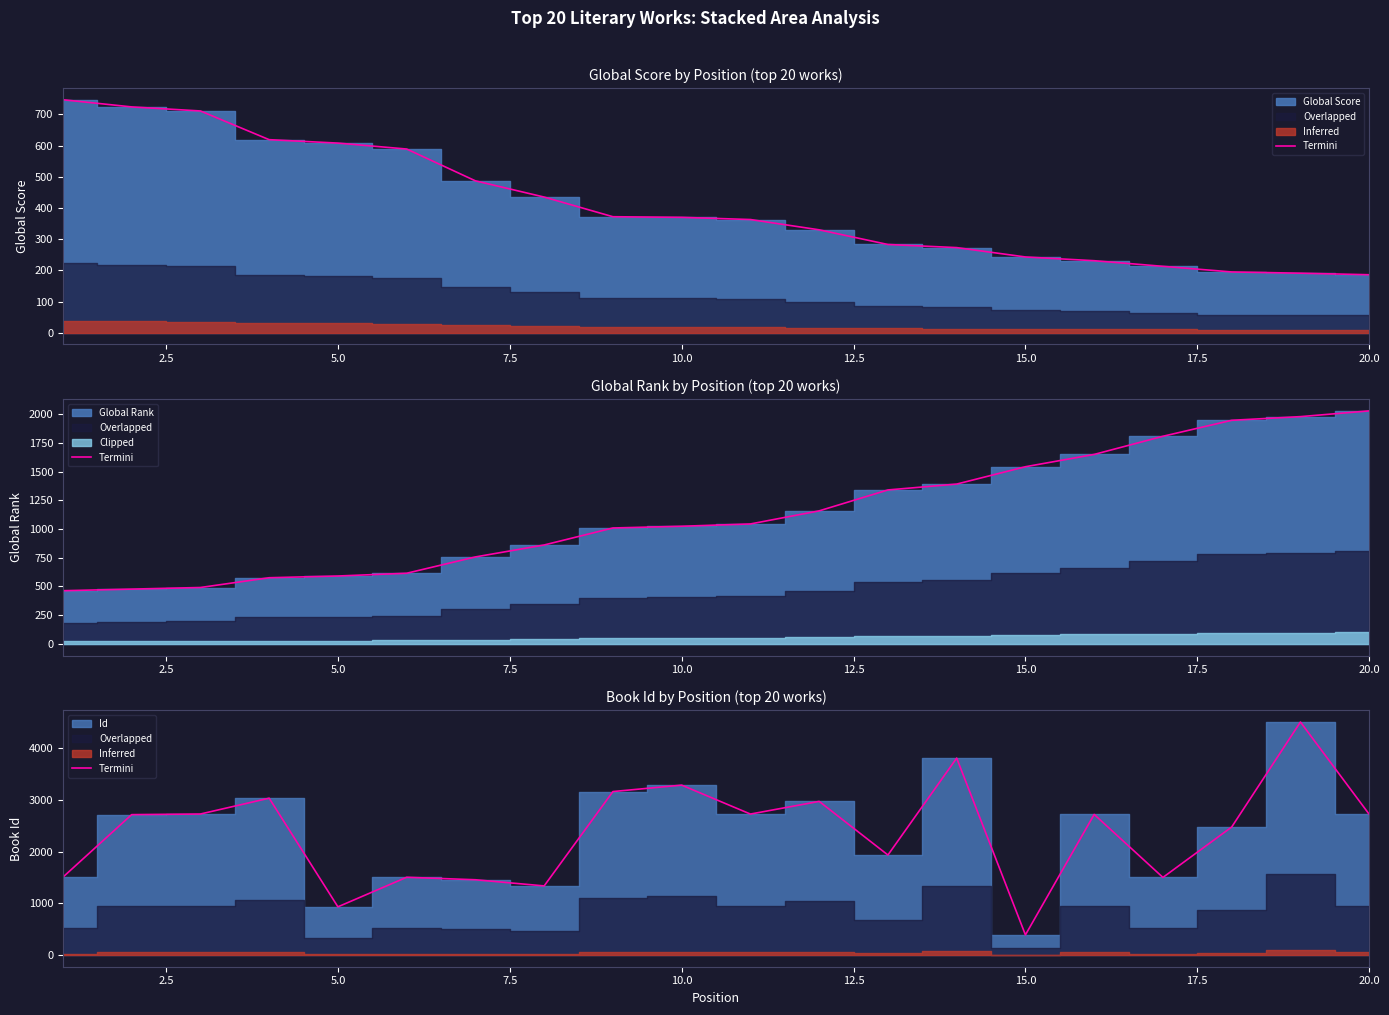

Which has a higher value, 17.5 or 14?

17.5